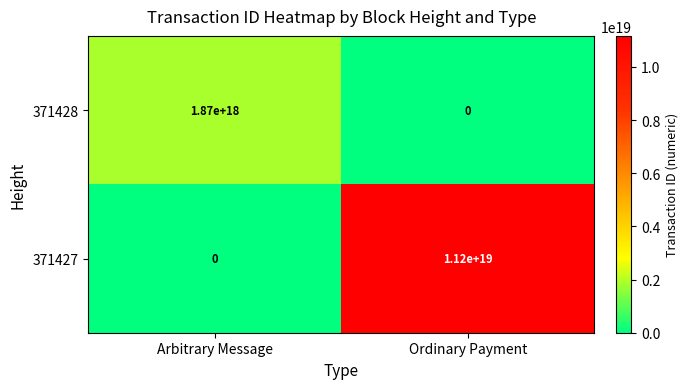

Rank the series at Ordinary Payment from lowest to highest value.

371428, 371427